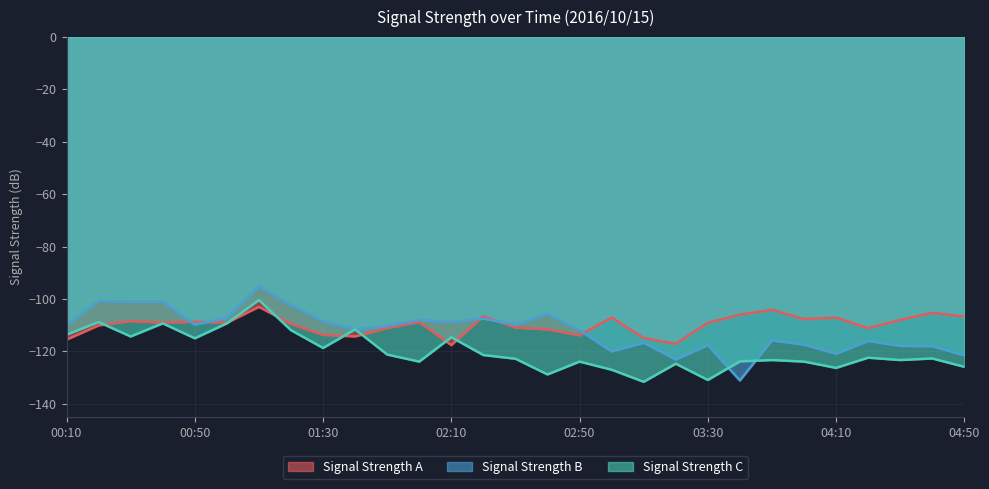

True or false: Signal Strength C has a value of -150.1 at 00:40.

False